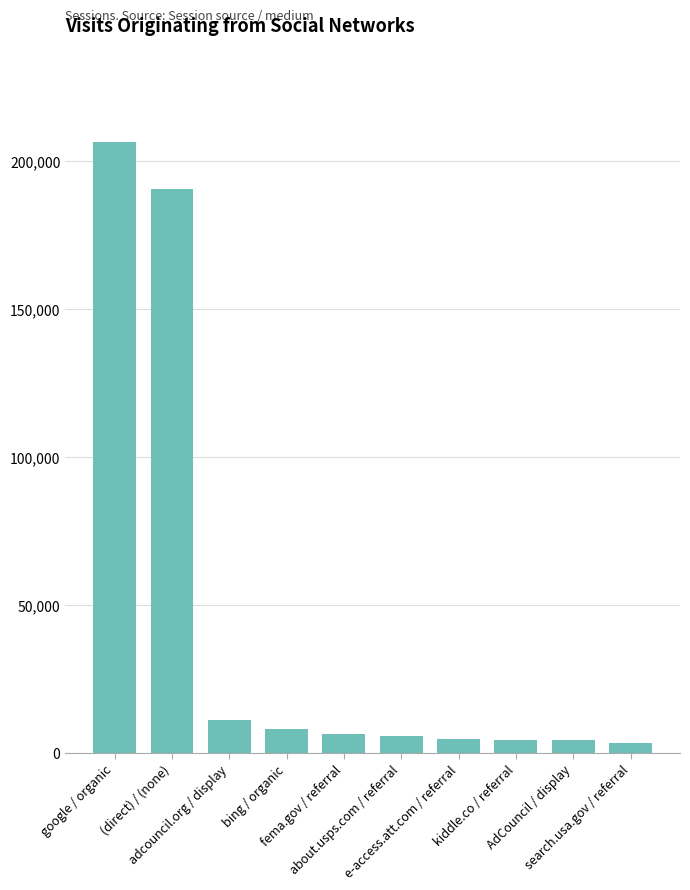

Are the bars grouped side by side (vs. stacked)?

No